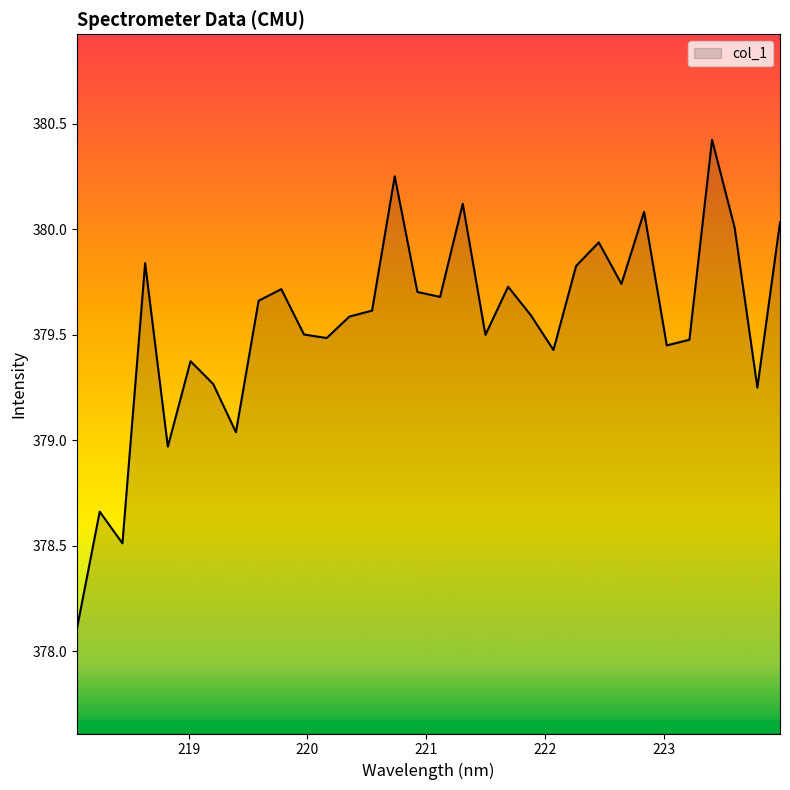

What is the greatest value displayed?

380.4